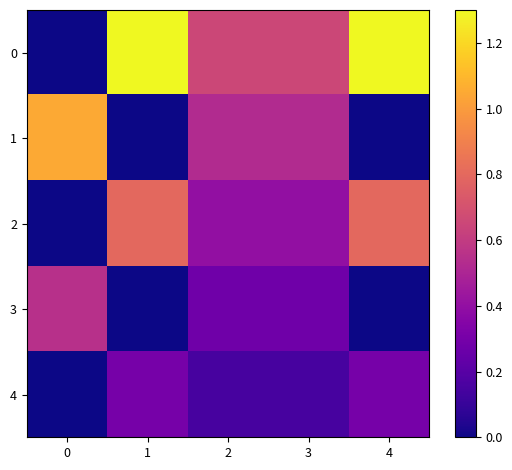

Rank the series by their maximum value, from highest to lowest.

0, 1, 2, 3, 4